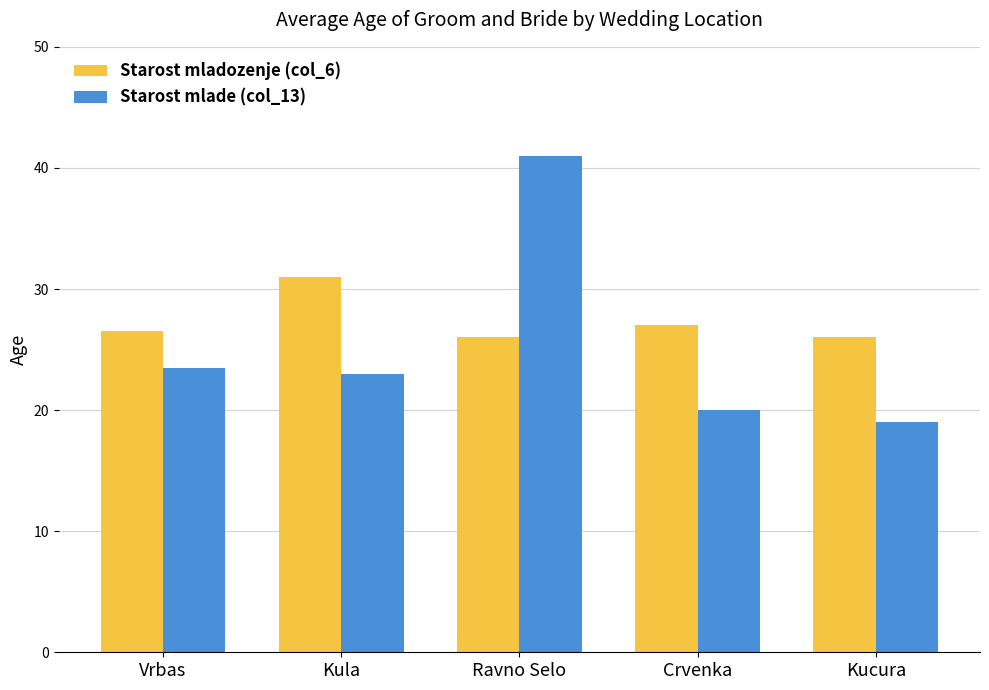

Reading right to left, transcribe all the data shown in this chart.

Starost mladozenje (col_6): 26.0	27.0	26.0	31.0	26.5
Starost mlade (col_13): 19.0	20.0	41.0	23.0	23.5